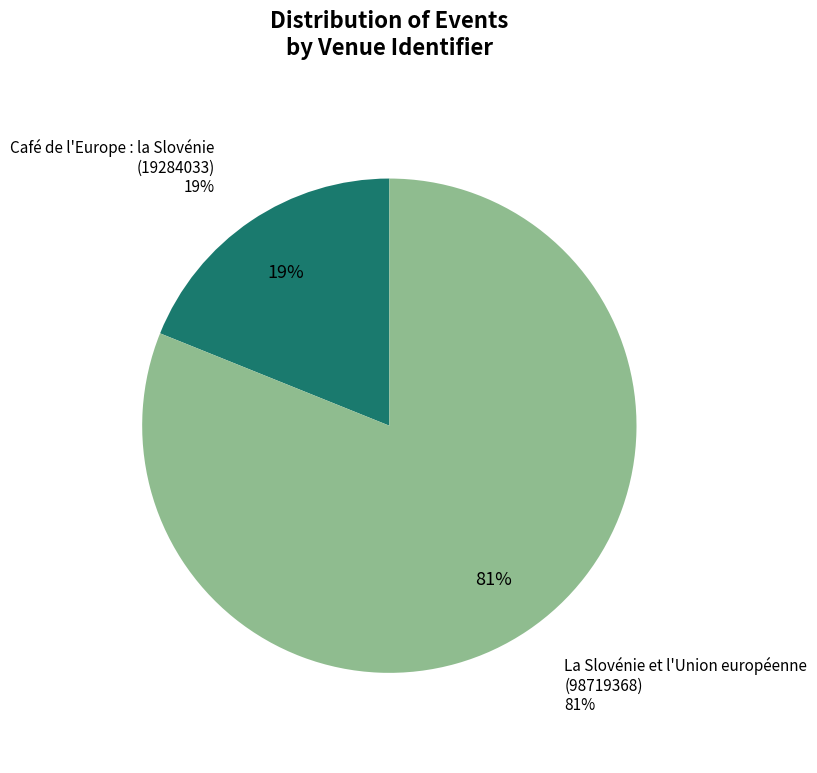

Combined, what portion of the pie is La Slovénie et l'Union européenne (57414400) and Café de l'Europe : la Slovénie (19284033)?

100.0%